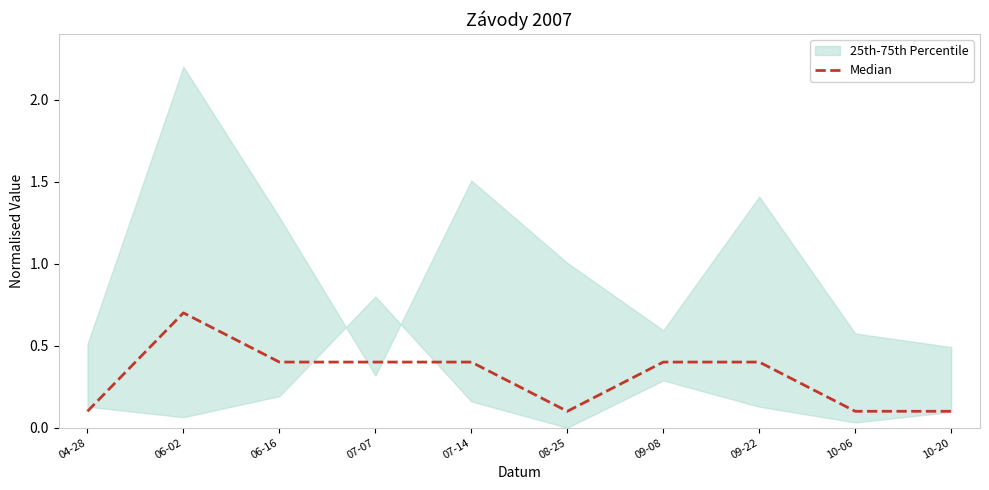

What is the label of the 10th point from the right?

04-28